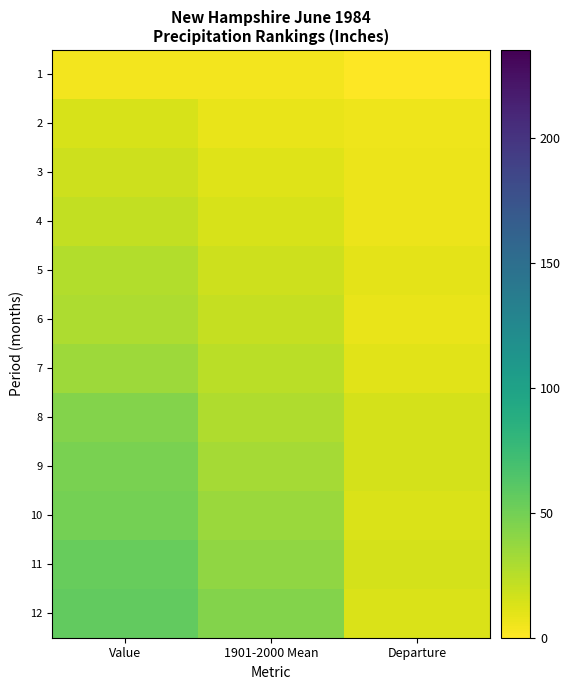

Reading left to right, transcribe all the data shown in this chart.

1: Value=3.9	1901-2000 Mean=3.9	Departure=0.0
2: Value=13.9	1901-2000 Mean=7.5	Departure=6.3
3: Value=17.8	1901-2000 Mean=11.1	Departure=6.7
4: Value=21.9	1901-2000 Mean=14.6	Departure=7.2
5: Value=26.8	1901-2000 Mean=17.5	Departure=9.3
6: Value=28.6	1901-2000 Mean=20.8	Departure=7.8
7: Value=34.8	1901-2000 Mean=24.4	Departure=10.5
8: Value=43.8	1901-2000 Mean=28.3	Departure=15.4
9: Value=47.3	1901-2000 Mean=31.9	Departure=15.5
10: Value=49.3	1901-2000 Mean=35.7	Departure=13.7
11: Value=54.2	1901-2000 Mean=39.4	Departure=14.8
12: Value=56.8	1901-2000 Mean=43.4	Departure=13.4